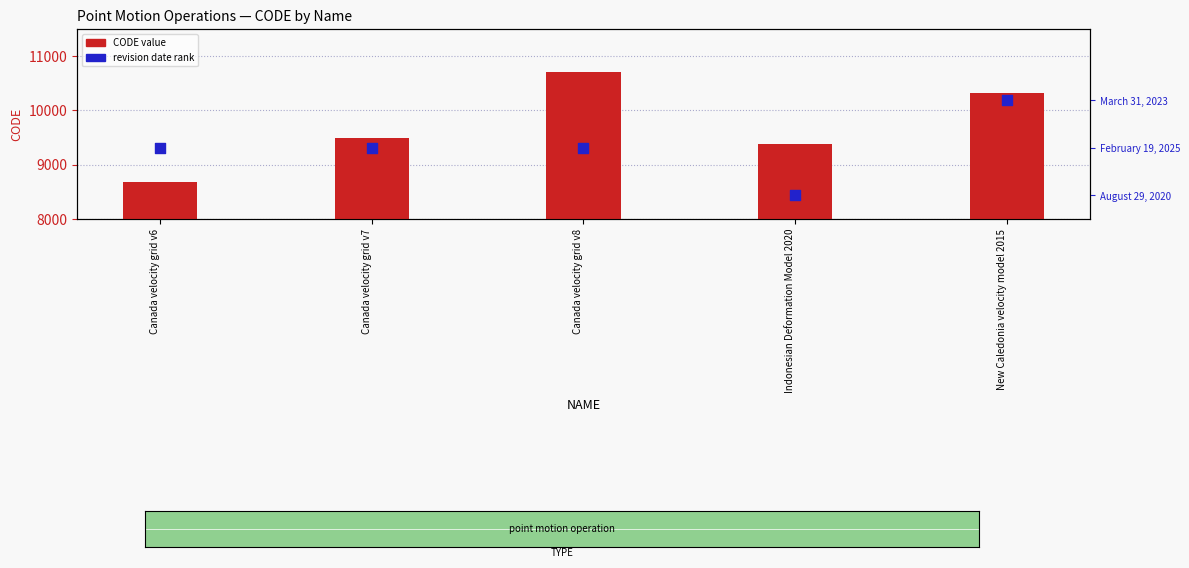

Which series contains the lowest Y value?

revision date rank